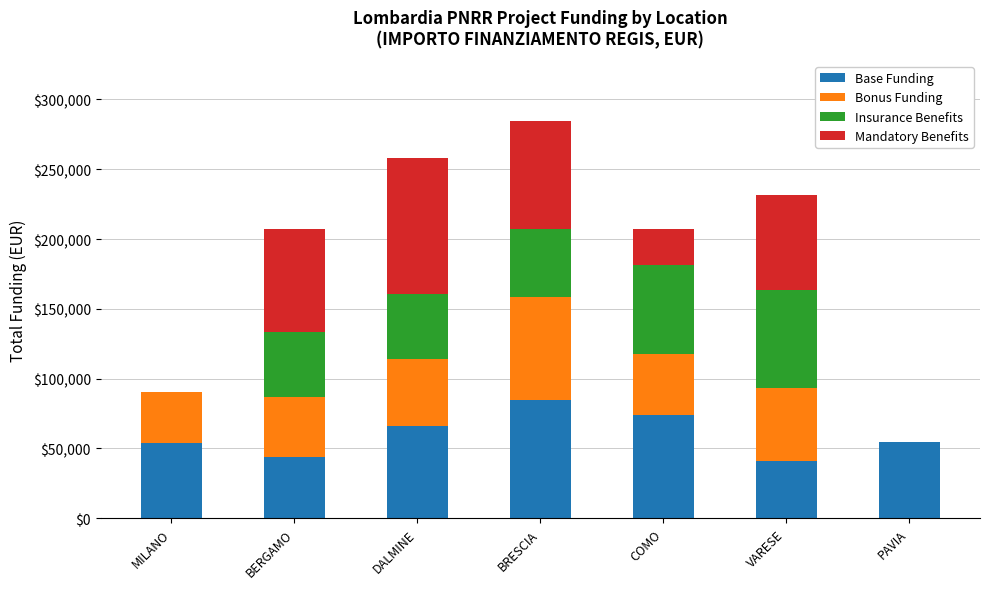

What is the total value across all series at COMO?

207262.1